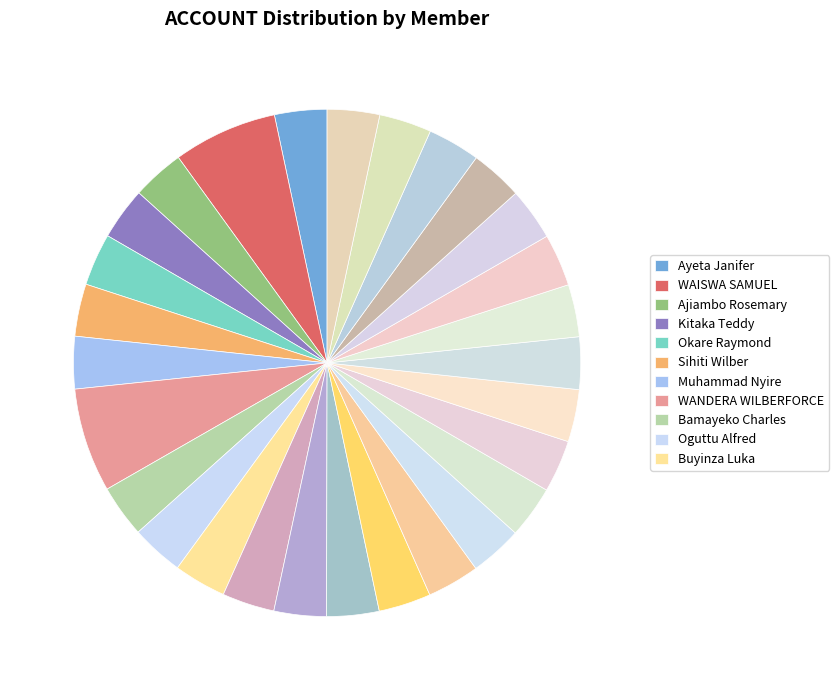

How many segments does this pie chart have?

28